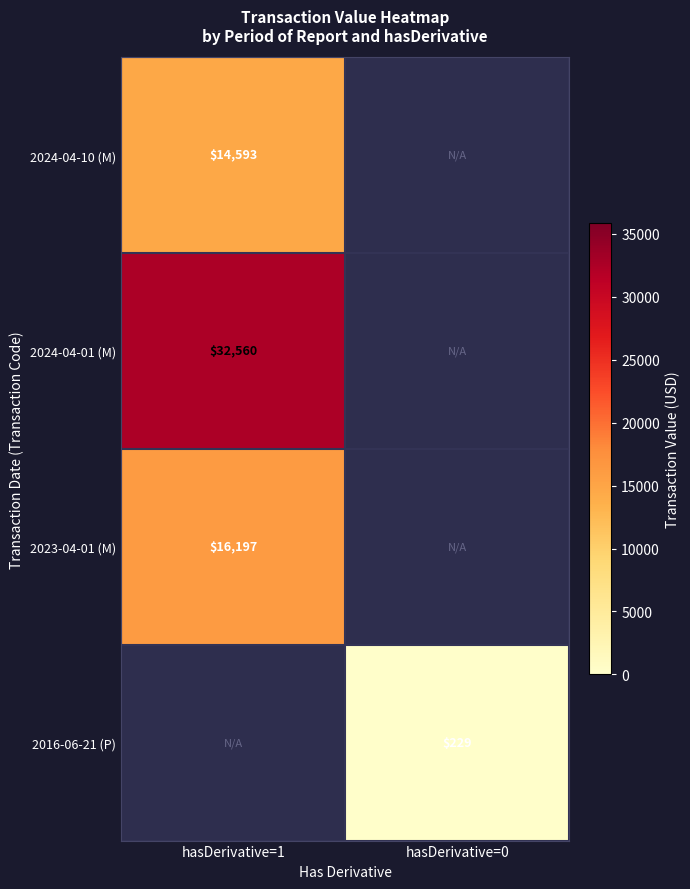

The value of 2016-06-21 (P) at hasDerivative=0 is 378. True or false?

False